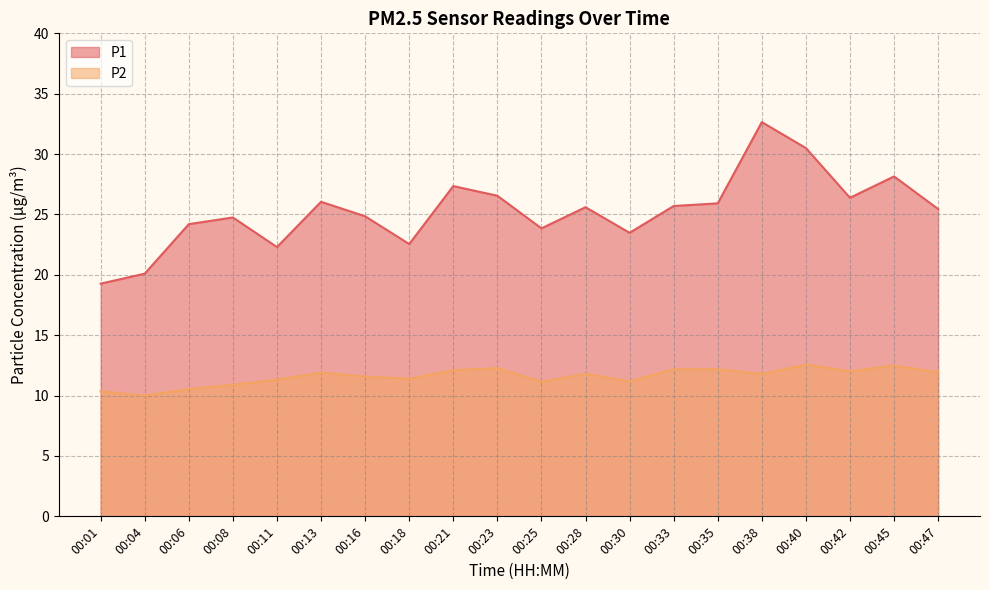

What is the average value of the P1 series?

25.3